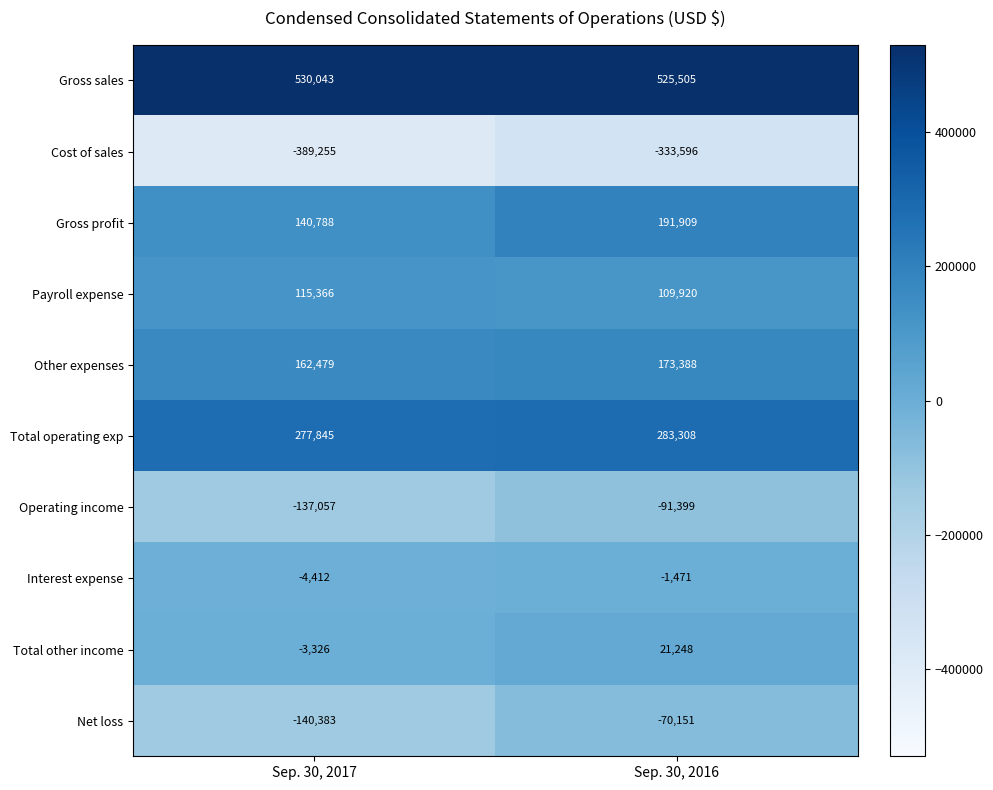

What value does the Total operating exp series have at Sep. 30, 2016?

283308